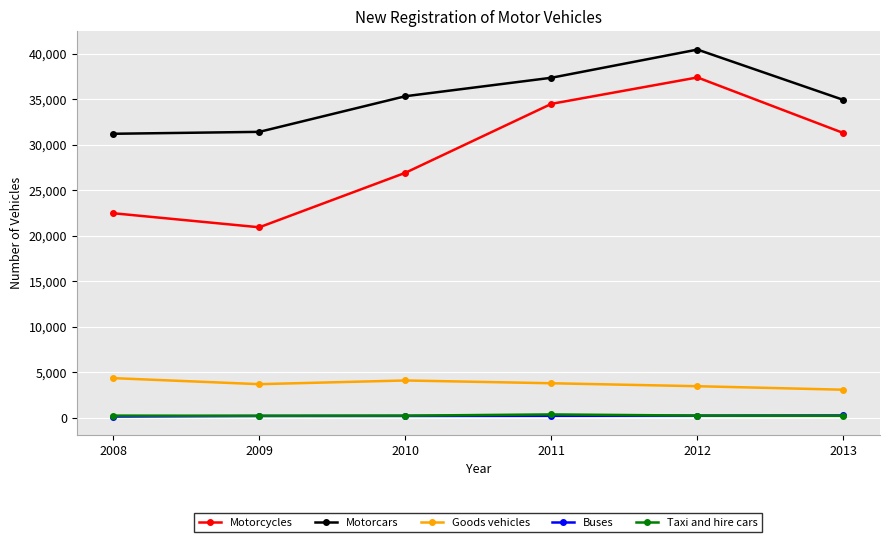

What is the difference between the highest and lowest values at 2010?

35124